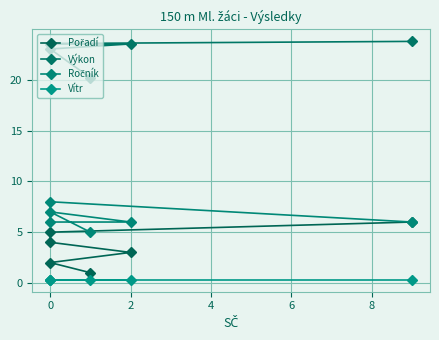

Between 8 and 6, which is larger?

8